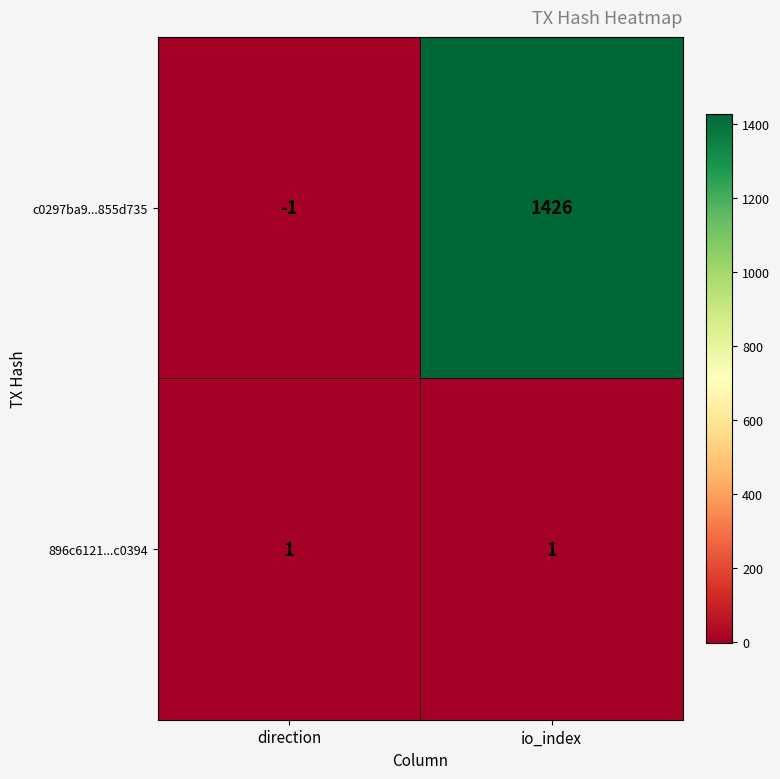

Which category has the lowest value in the c0297ba9...855d735 series?

direction